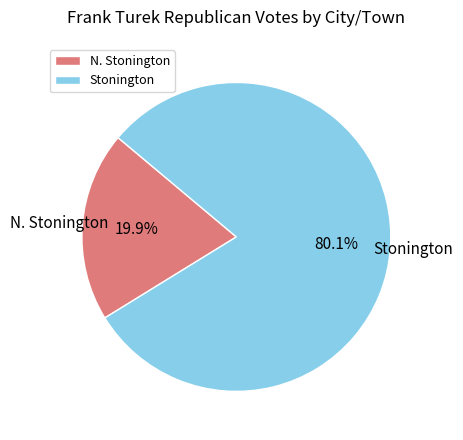

Approximately how many times larger is the value at Stonington compared to N. Stonington?

4.0